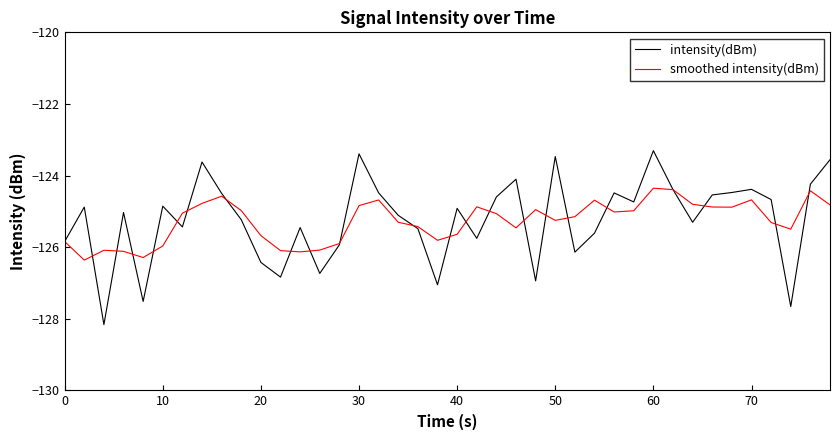

In intensity(dBm), how many points are lower than both neighbors (excluding endpoints)?

12